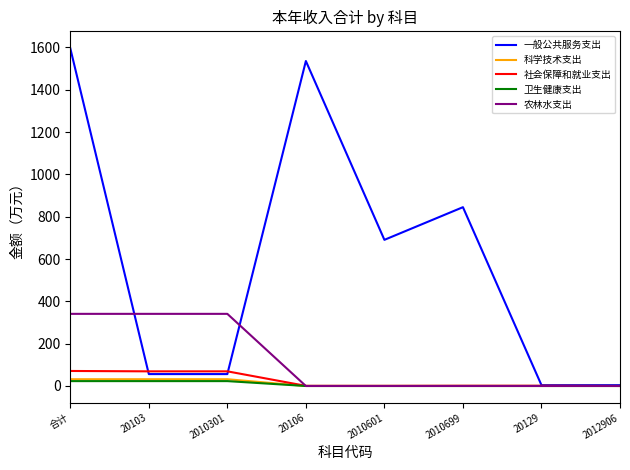

Between 20106 and 2010699, which series saw the biggest shift?

一般公共服务支出